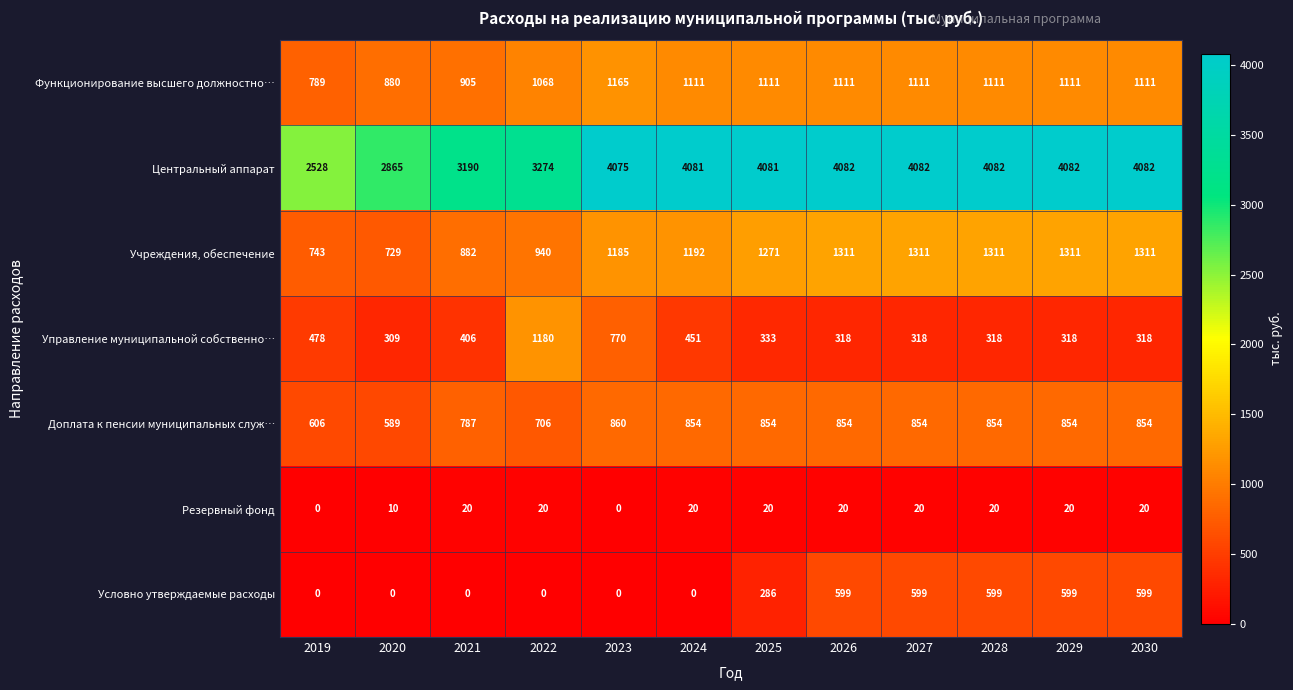

What is the difference between the Условно утверждаемые расходы values at 2029 and 2019?

599